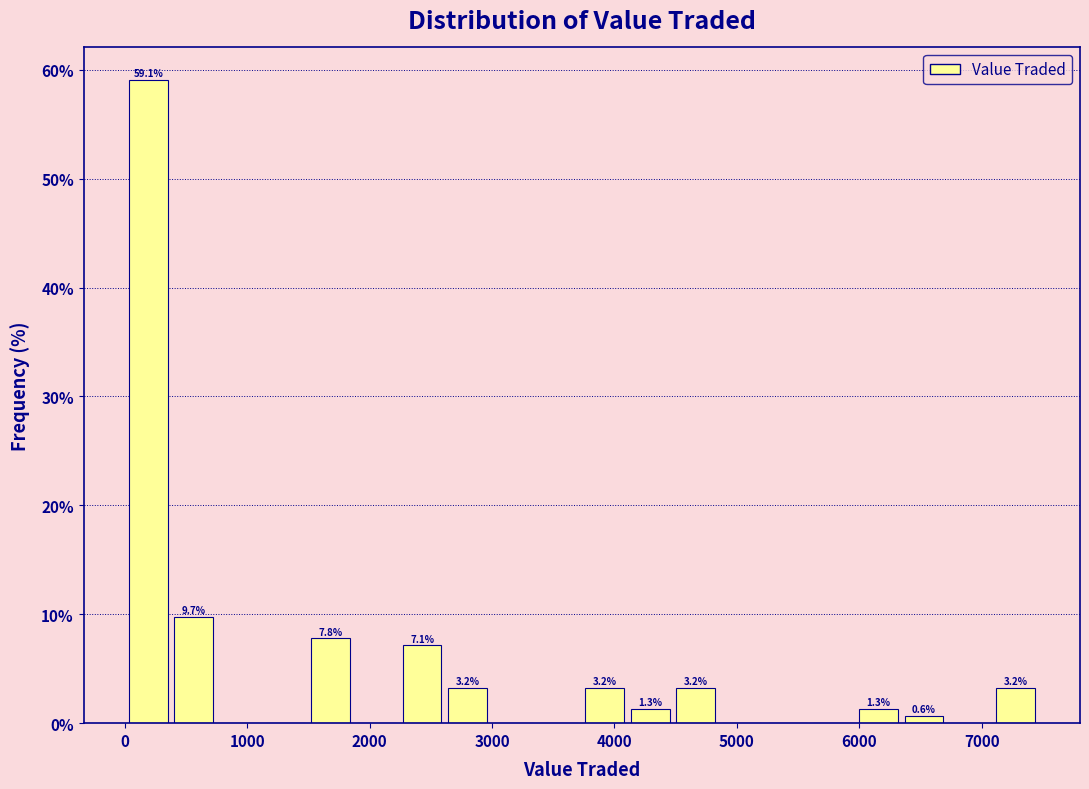

Read against the x-axis, roughly where is the centre of the tallest bar?

200